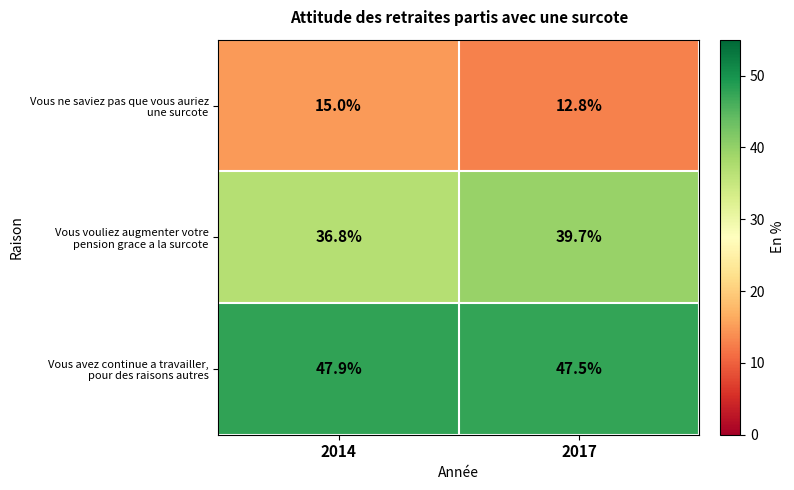

How many distinct data groups are displayed?

3